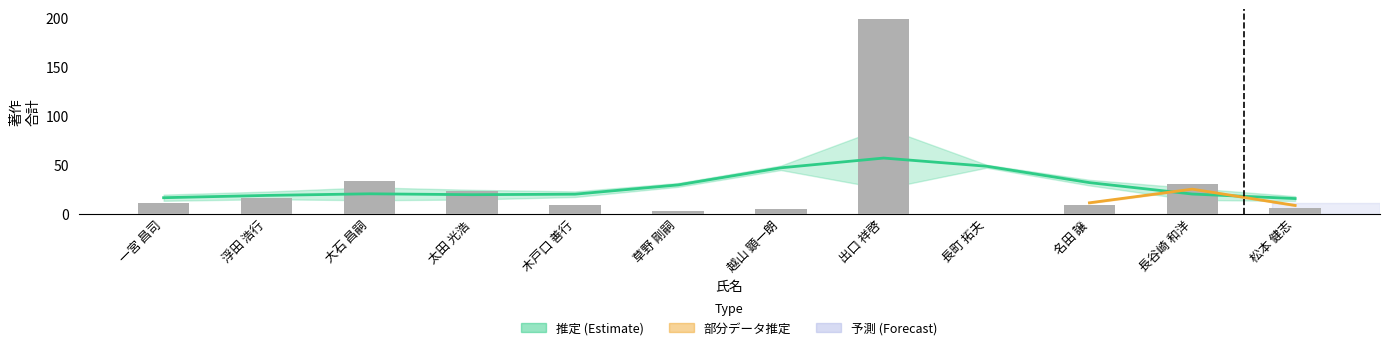

Approximately how many times larger is the value at 一宮 昌司 compared to 長谷崎 和洋?

0.4